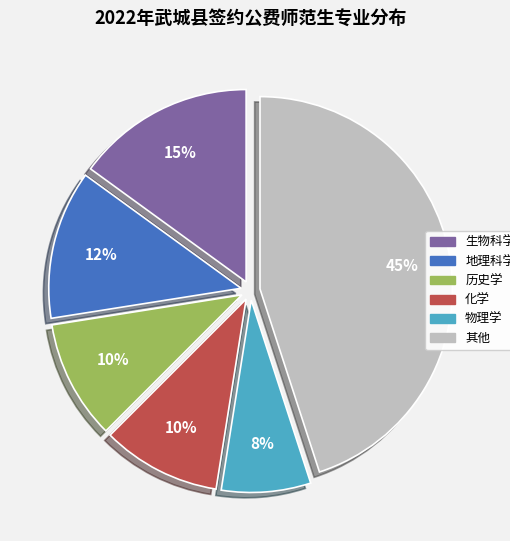

To the nearest percent, what is the average slice percentage?

17%